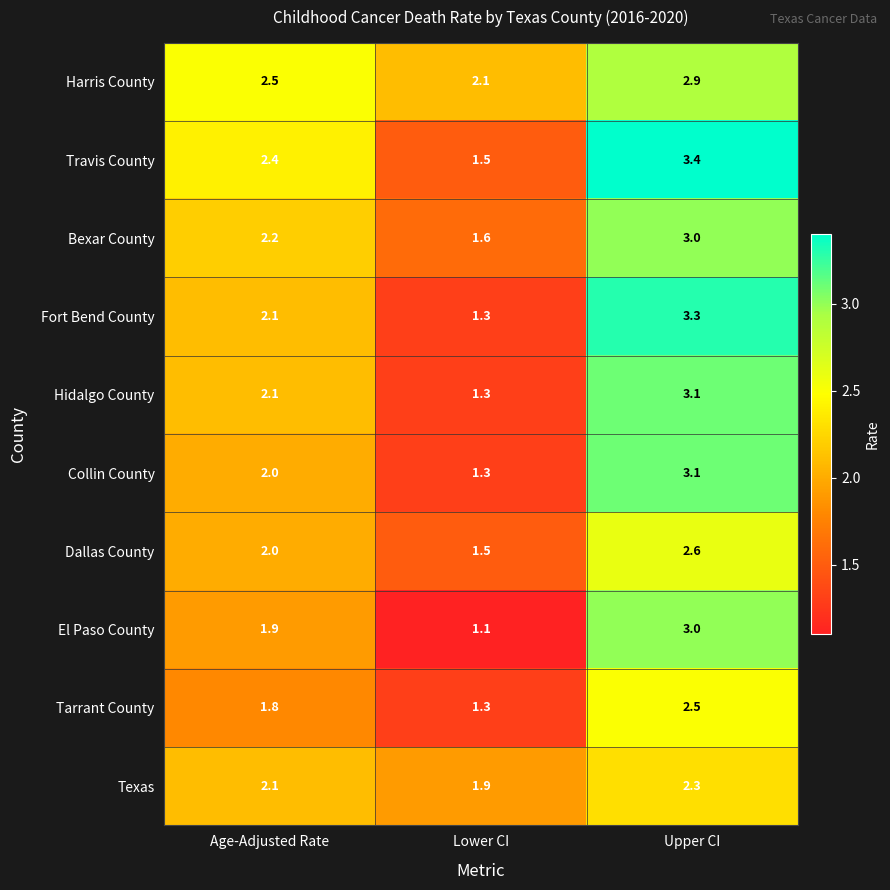

What is the sum of the El Paso County values at Lower CI and Age-Adjusted Rate?

3.0